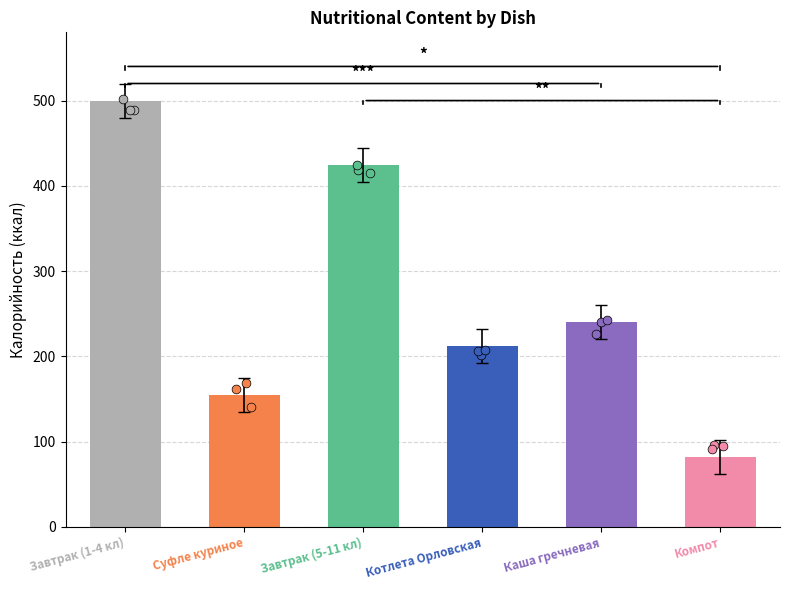

Between Суфле куриное and Каша гречневая, which is larger?

Каша гречневая